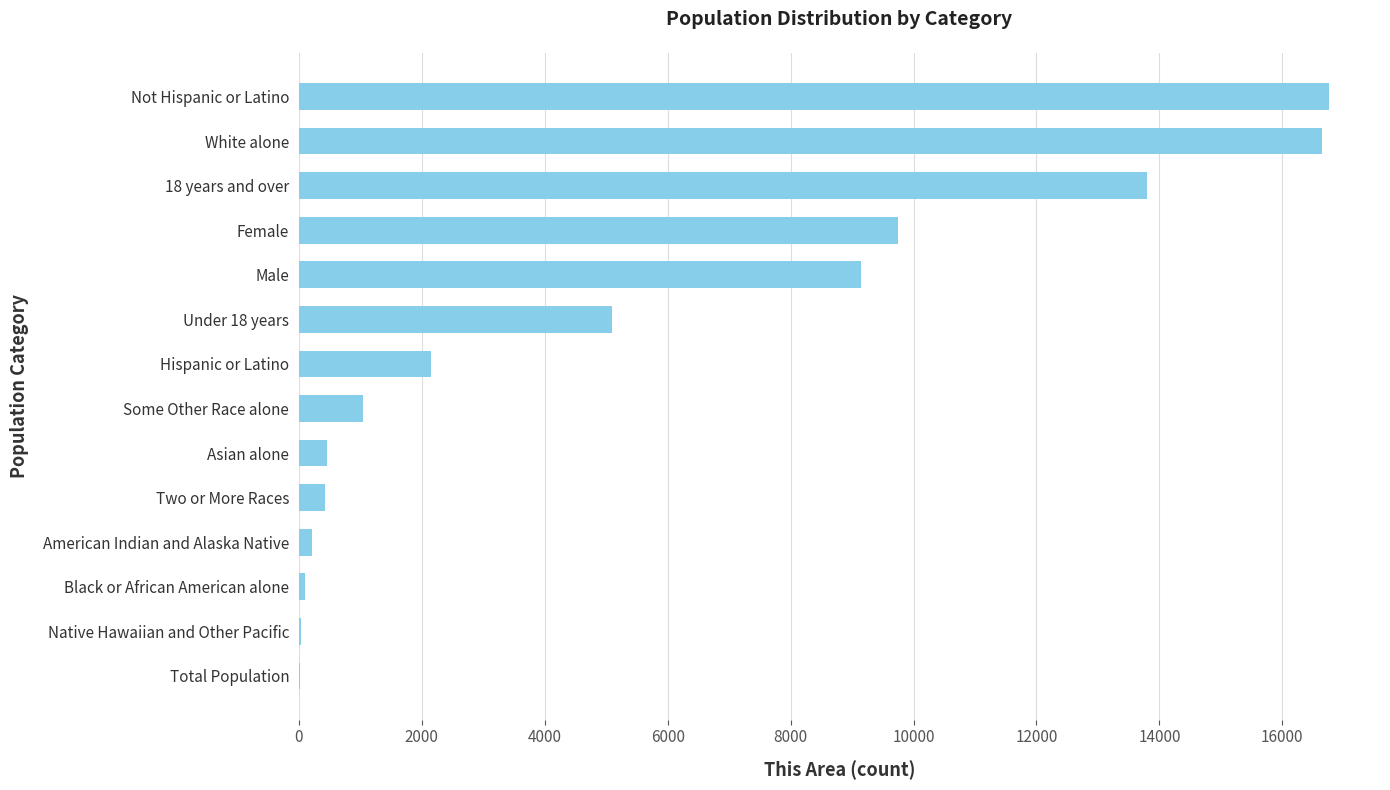

What is the change in value from Two or More Races to Hispanic or Latino?

+1713